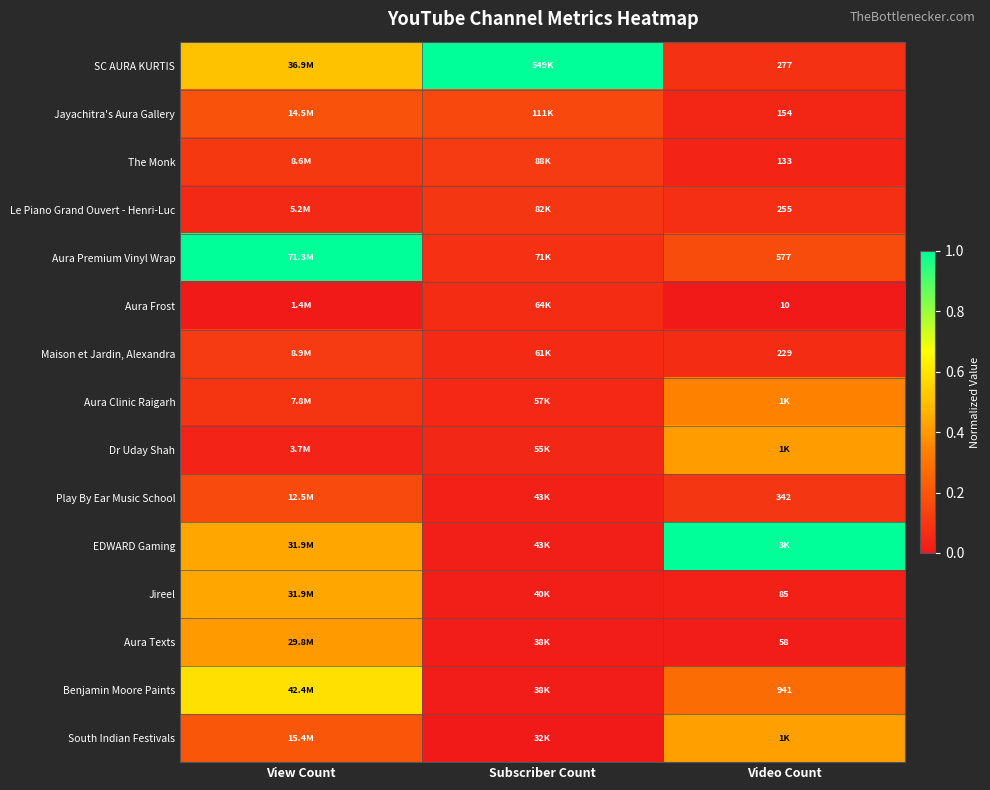

True or false: South Indian Festivals has a value of -0.2 at Subscriber Count.

False